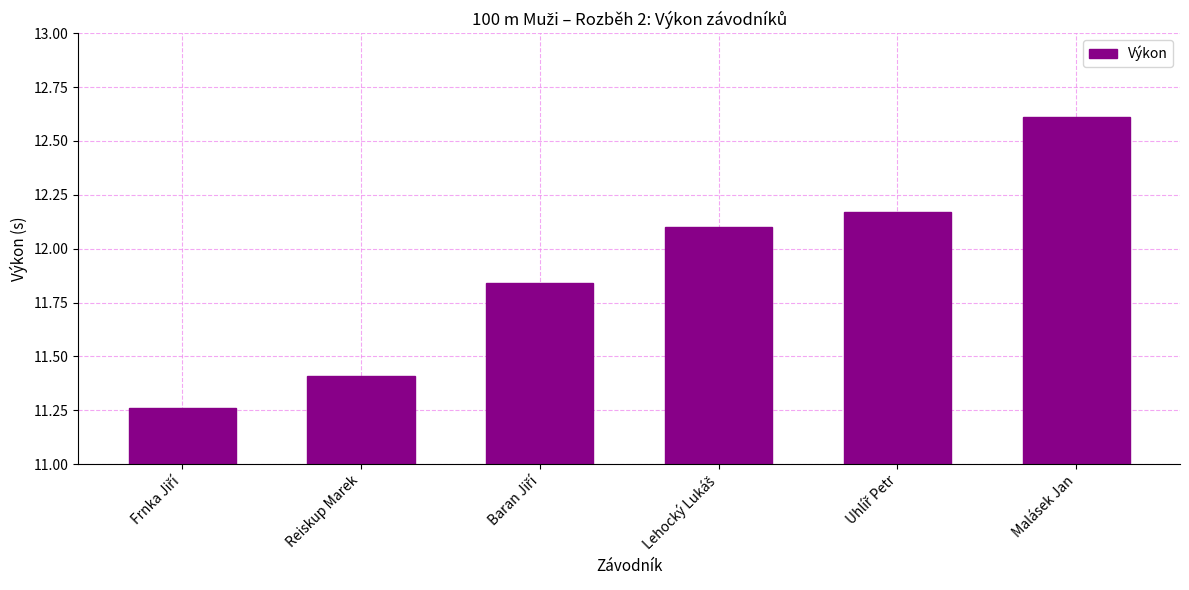

Which label corresponds to the largest value in the chart?

Malásek Jan